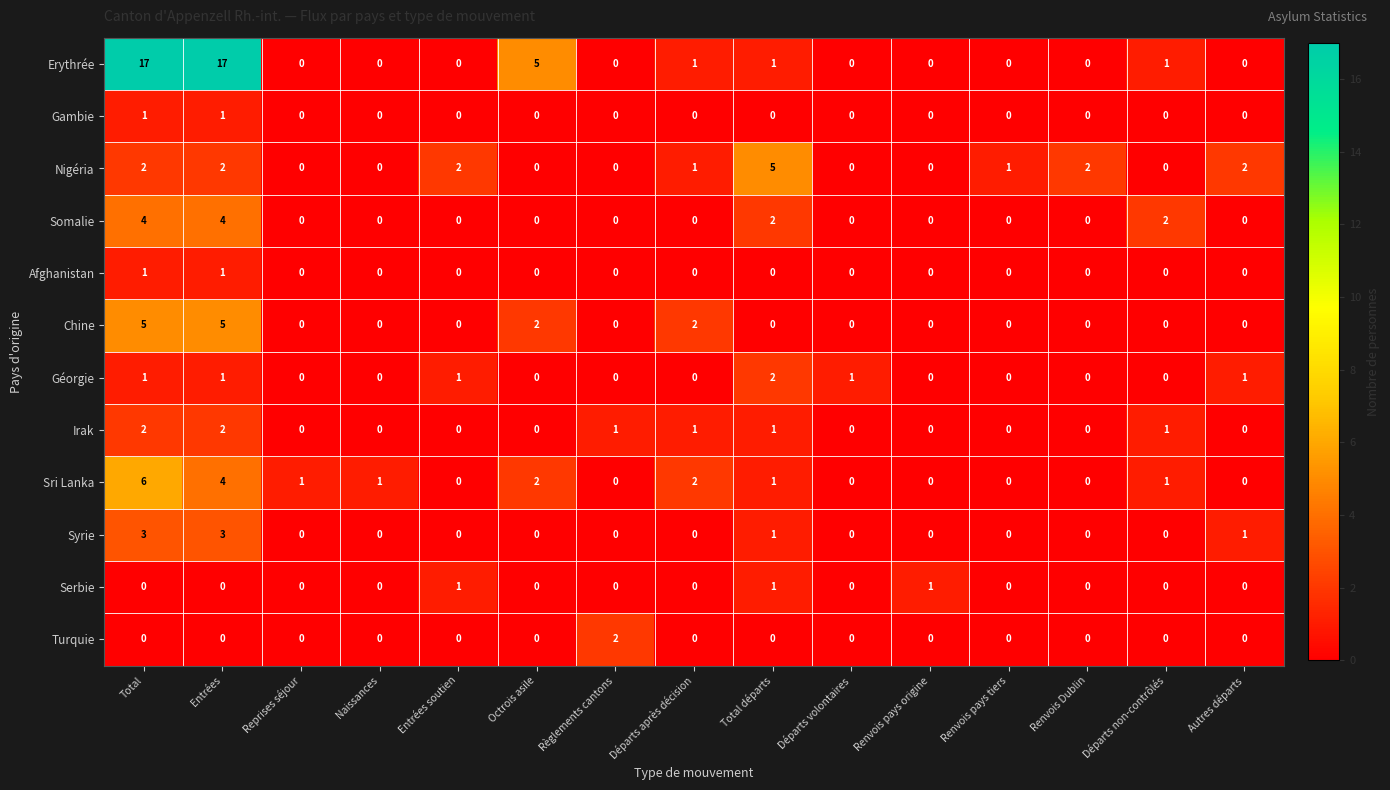

What is the sum of all Somalie values?

12